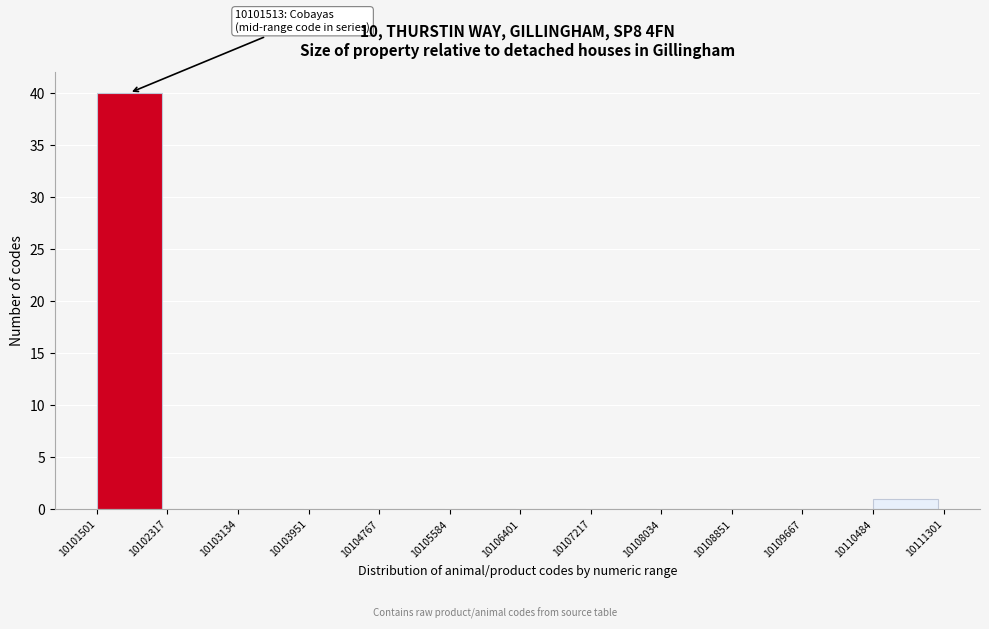

Which range on the x-axis has the tallest bar?

10101501 to 10102317